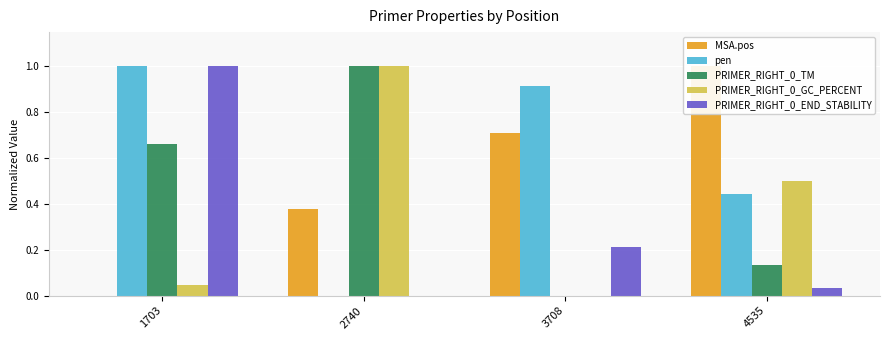

Rank the series by their maximum value, from lowest to highest.

MSA.pos, pen, PRIMER_RIGHT_0_TM, PRIMER_RIGHT_0_GC_PERCENT, PRIMER_RIGHT_0_END_STABILITY